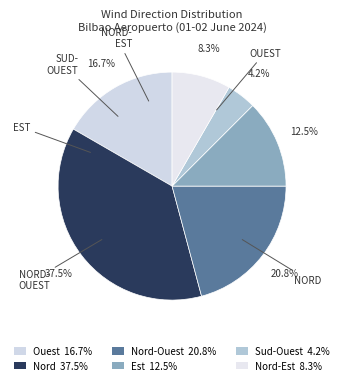

Which category has the smallest portion of the pie?

Sud-Ouest 4.2%